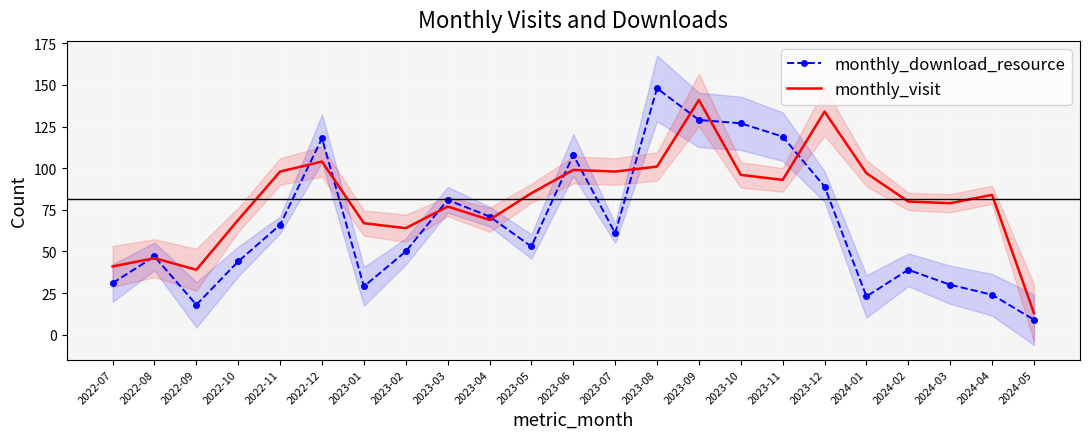

What position from the right is 2024-03?

3